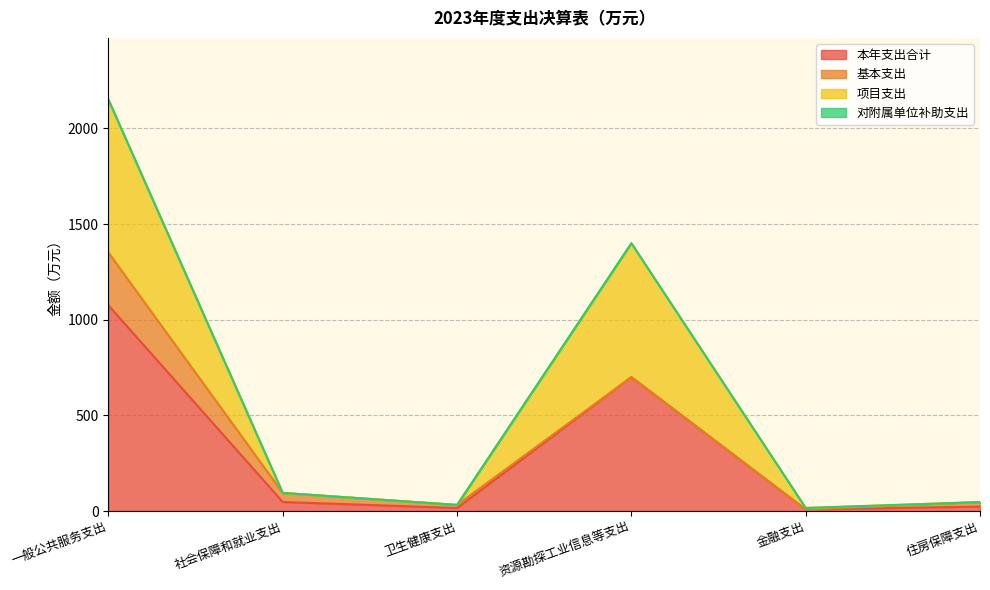

What is the difference between the highest and lowest values at 资源勘探工业信息等支出?

700.0